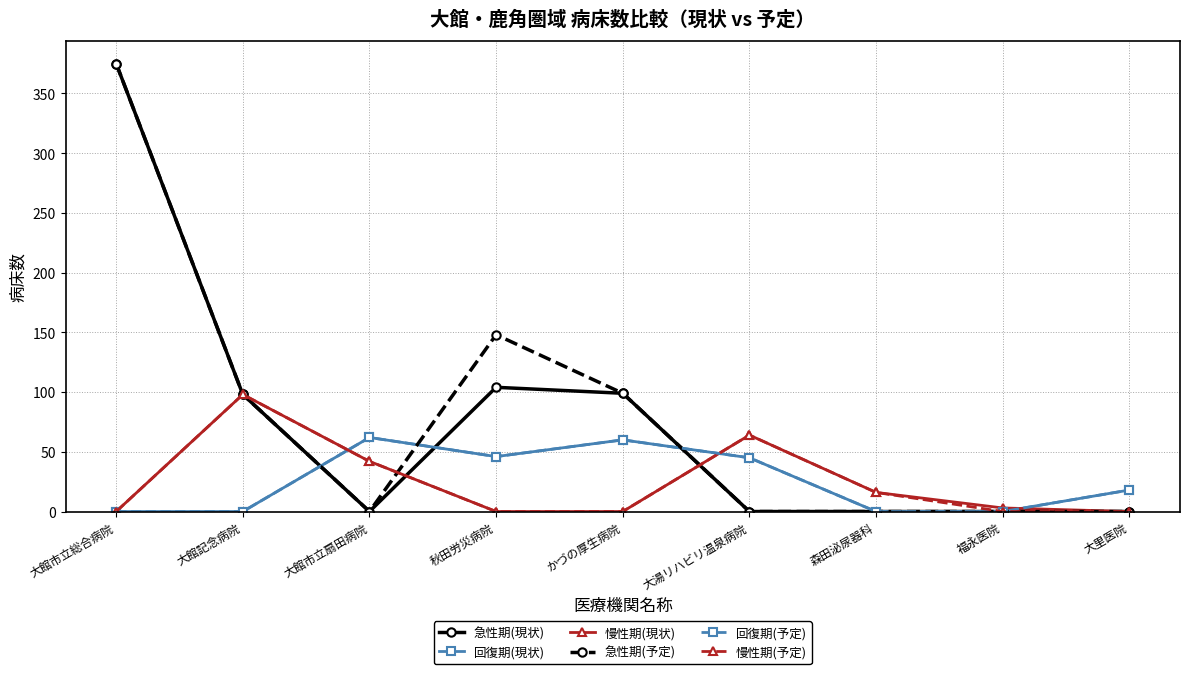

Which series ends up on top after the final intersection of 回復期(現状) and 慢性期(予定)?

慢性期(予定)